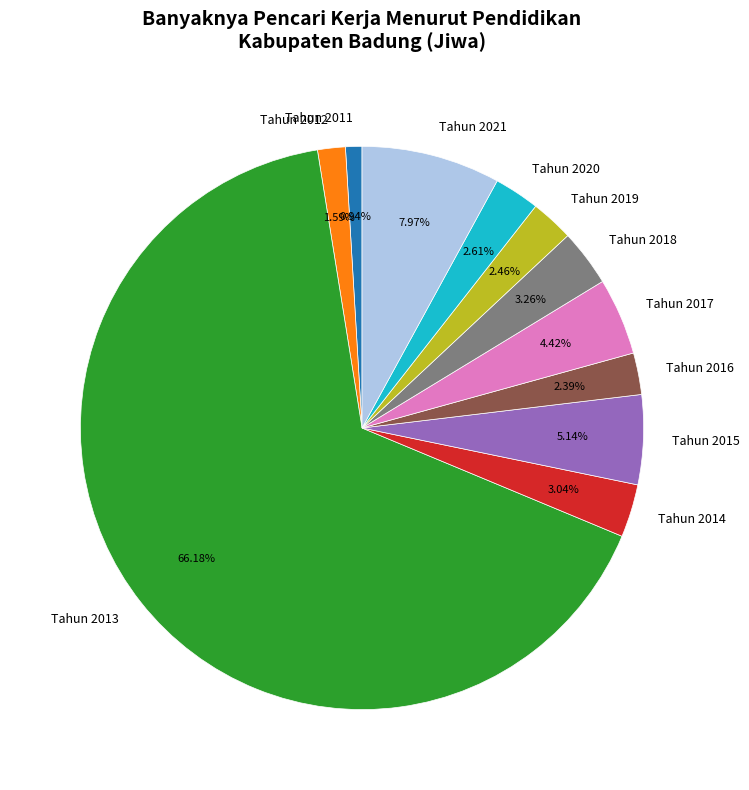

Is there a majority slice in this chart?

Yes